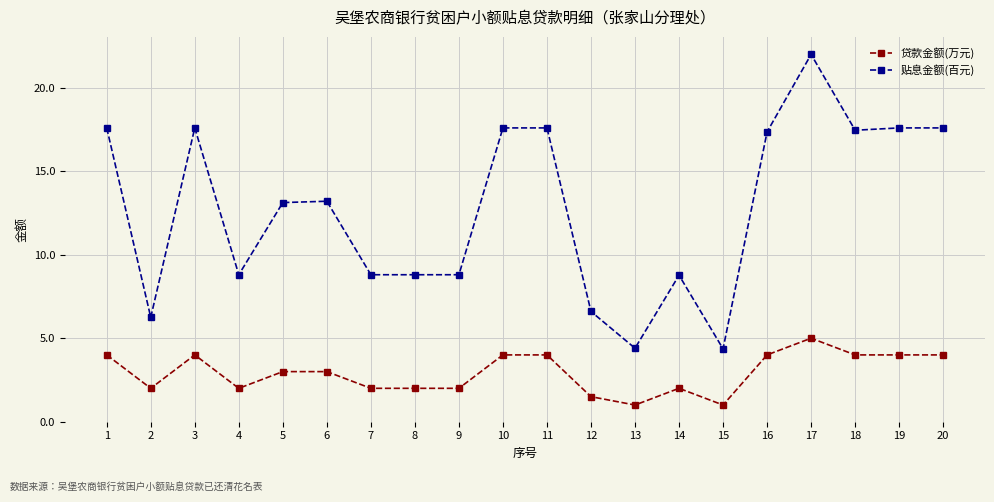

What are all the series names shown in the legend?

贷款金额(万元), 贴息金额(百元)